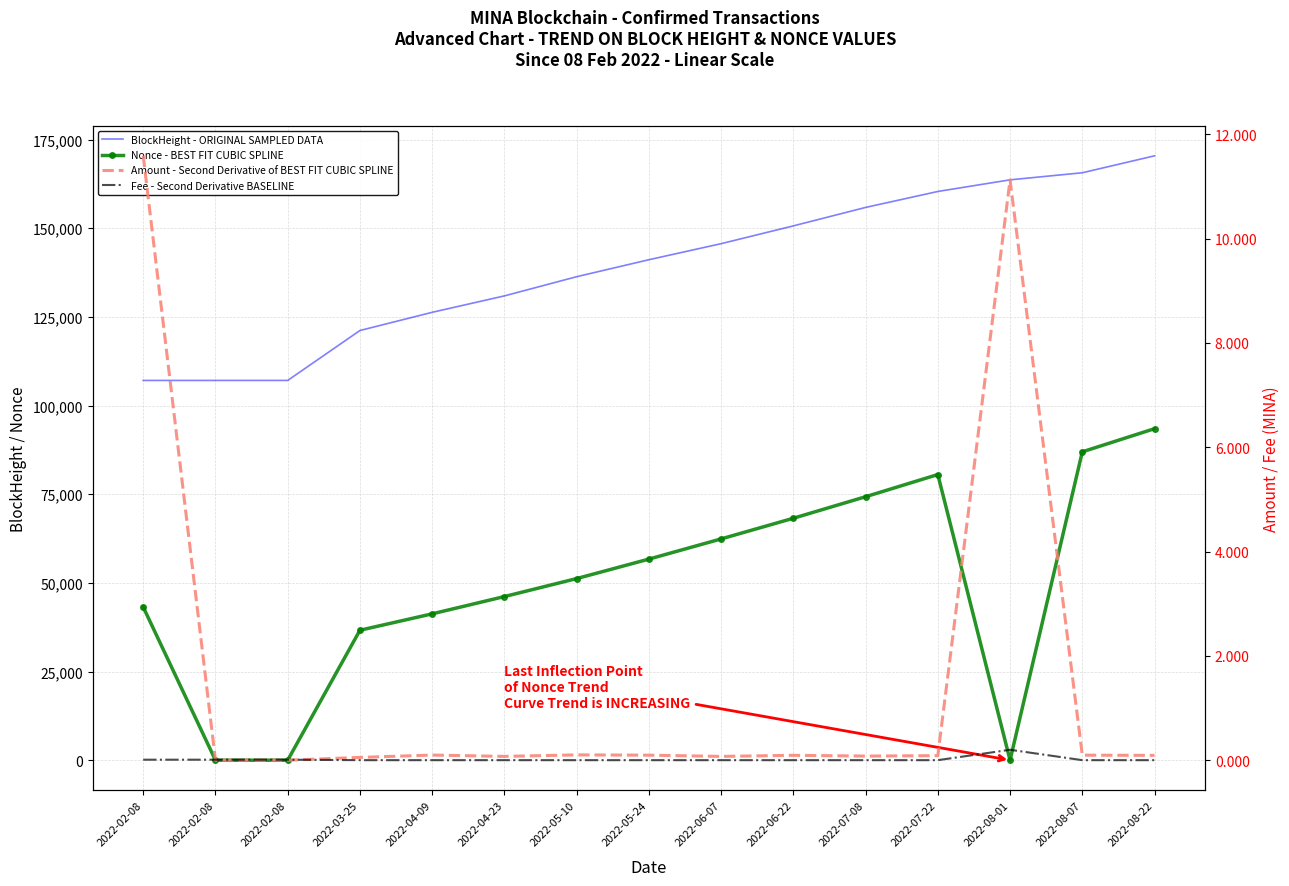

Which category has the highest value across all series?

2022-08-22